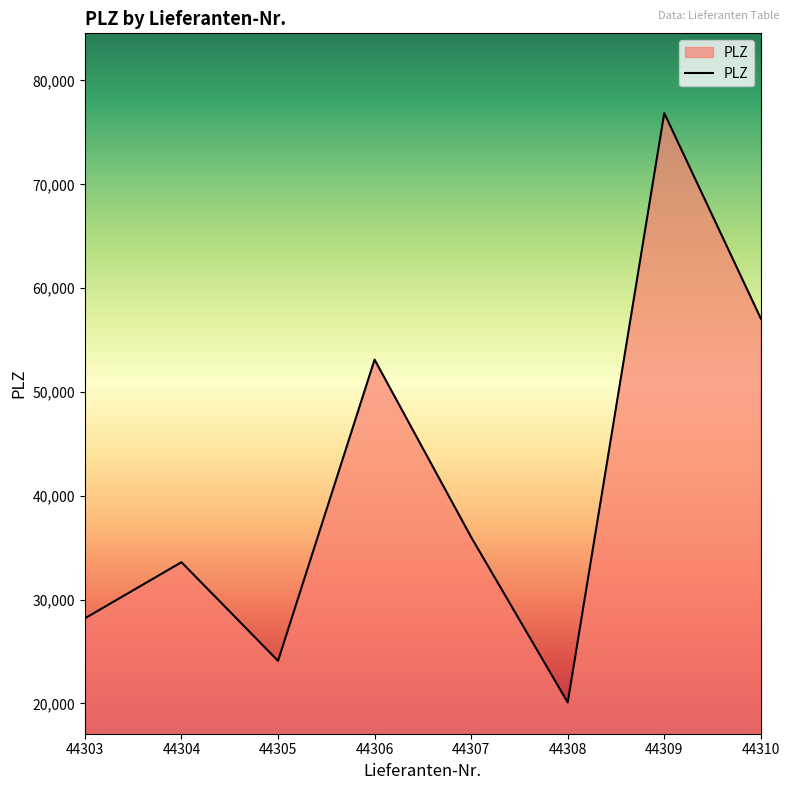

Does the chart display data point markers on the line(s)?

No